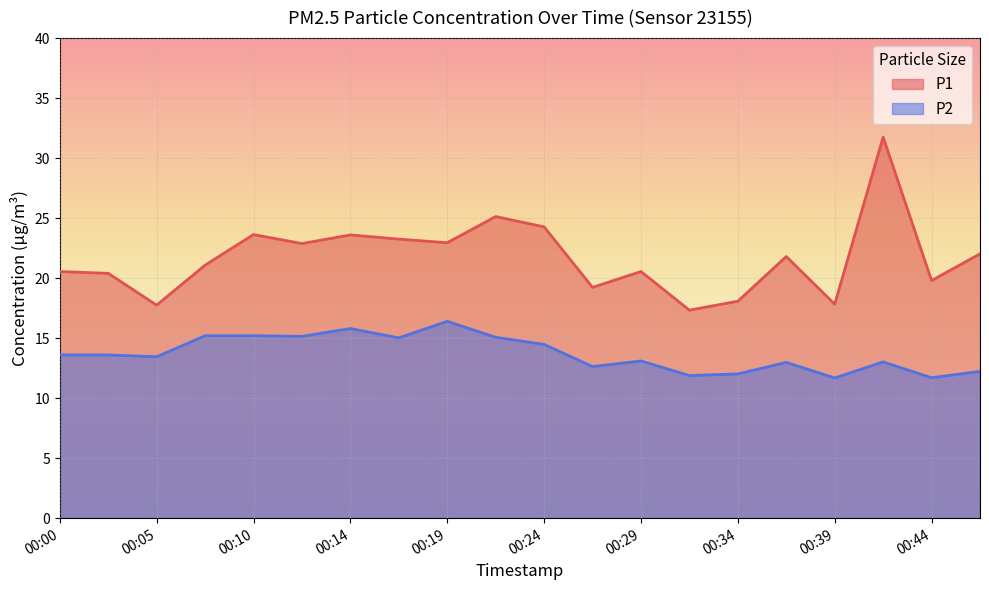

Reading left to right, what are all the values shown in this chart?

P1: 00:00=20.6	00:02=20.4	00:05=17.8	00:07=21.1	00:10=23.6	00:12=22.9	00:14=23.6	00:17=23.2	00:19=22.9	00:22=25.1	00:24=24.3	00:27=19.2	00:29=20.6	00:32=17.3	00:34=18.1	00:36=21.8	00:39=17.8	00:41=31.8	00:44=19.8	00:46=22.0
P2: 00:00=13.6	00:02=13.6	00:05=13.4	00:07=15.2	00:10=15.2	00:12=15.2	00:14=15.8	00:17=15.0	00:19=16.4	00:22=15.1	00:24=14.5	00:27=12.6	00:29=13.1	00:32=11.9	00:34=12.0	00:36=13.0	00:39=11.7	00:41=13.0	00:44=11.7	00:46=12.2